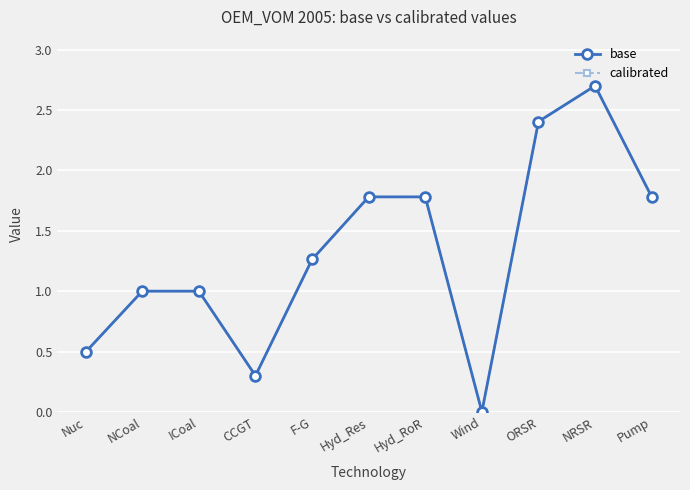

At which label does calibrated reach its peak?

NRSR